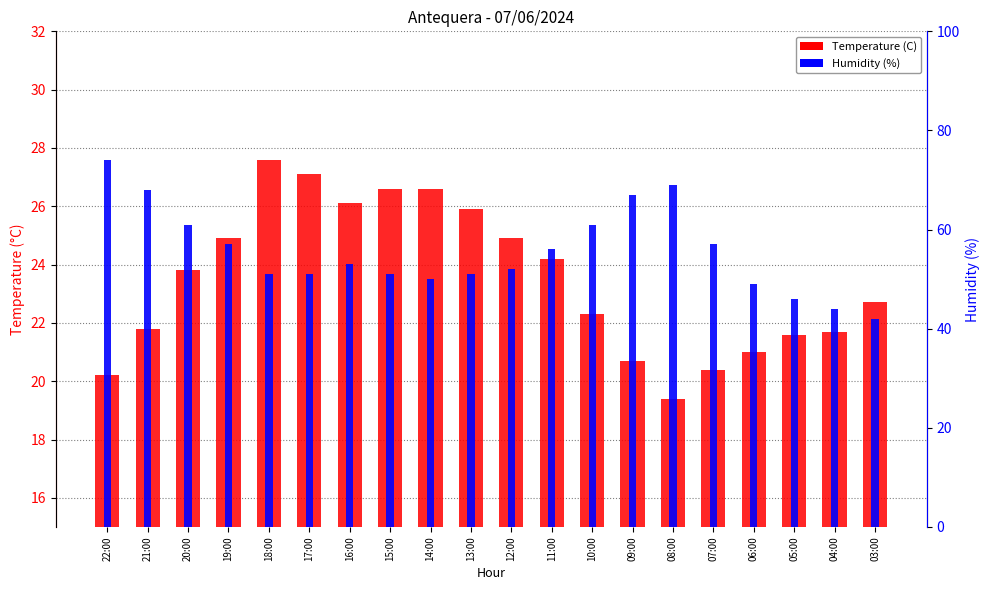

What position from the right is 14:00?

12